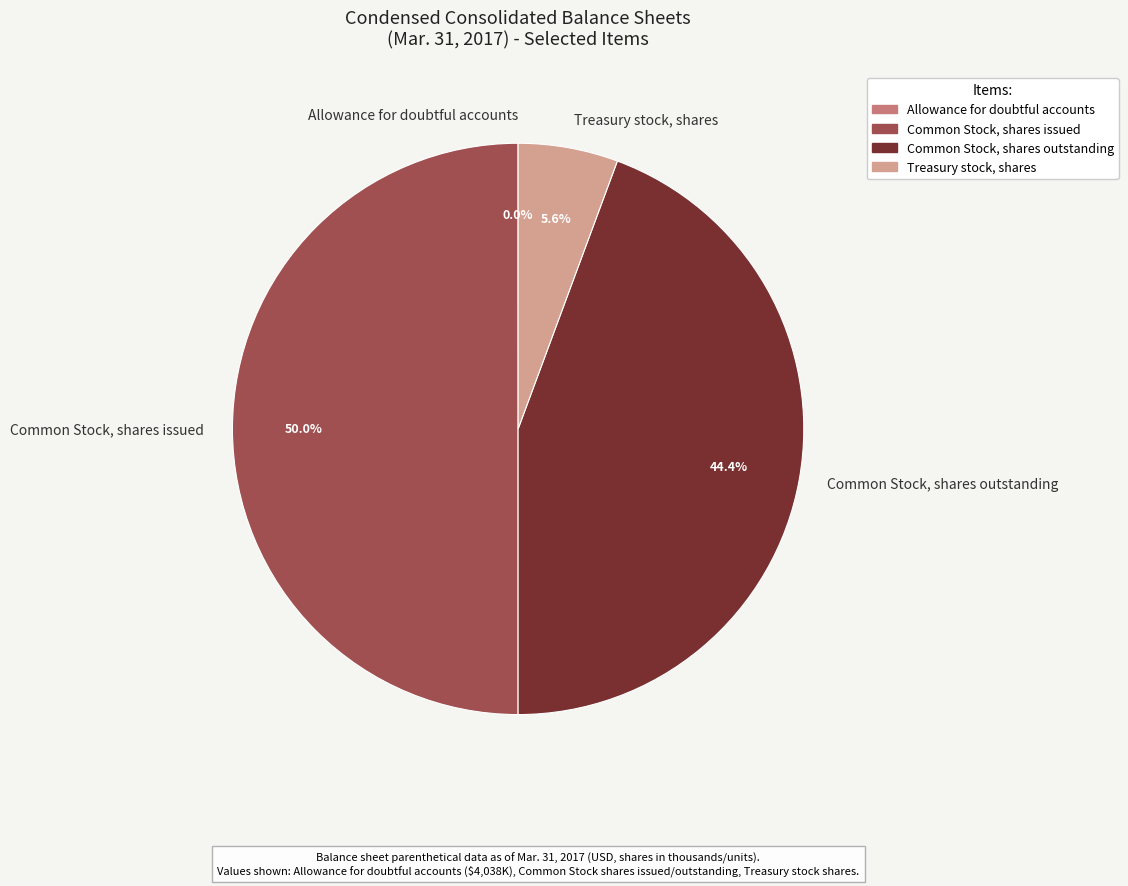

What percentage is NOT represented by Common Stock, shares issued?

50.0%